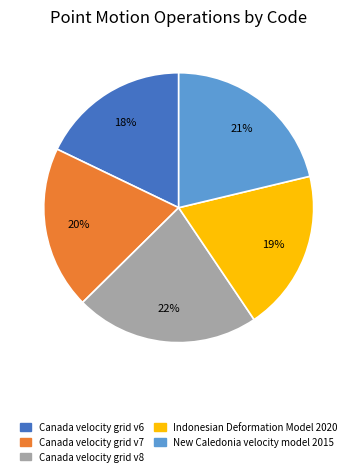

The Canada velocity grid v6 slice represents 18% of the pie. True or false?

True